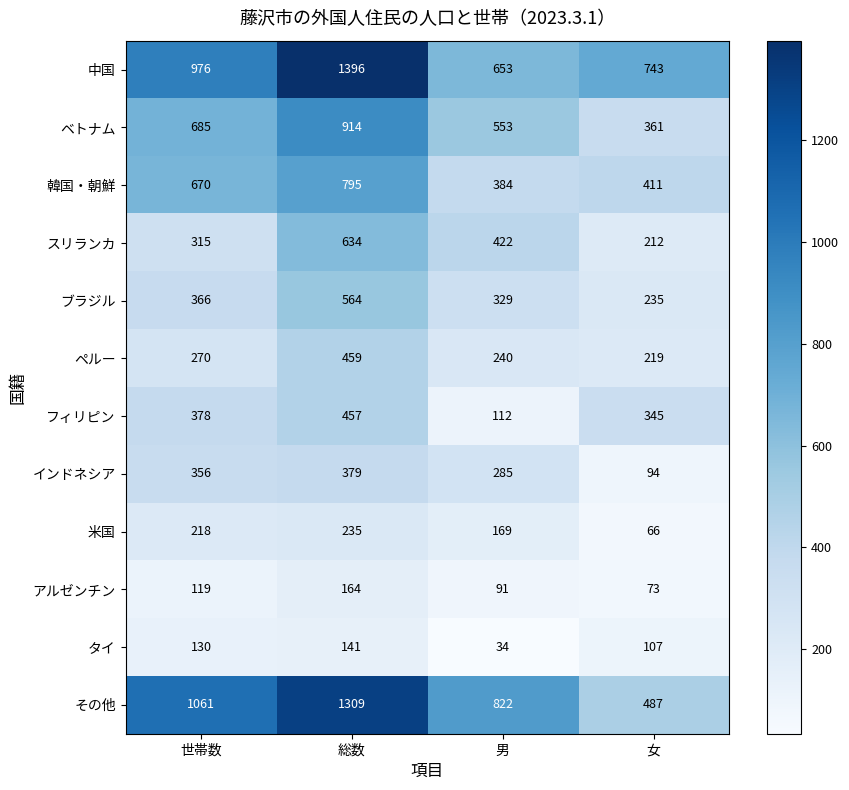

At which label does アルゼンチン reach its minimum?

女